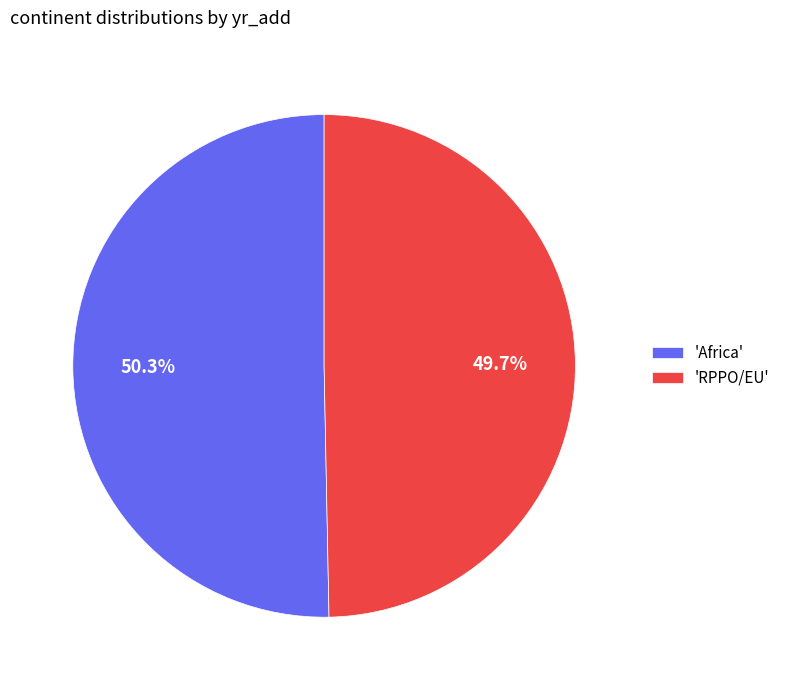

What is the largest slice in the pie chart?

'Africa'